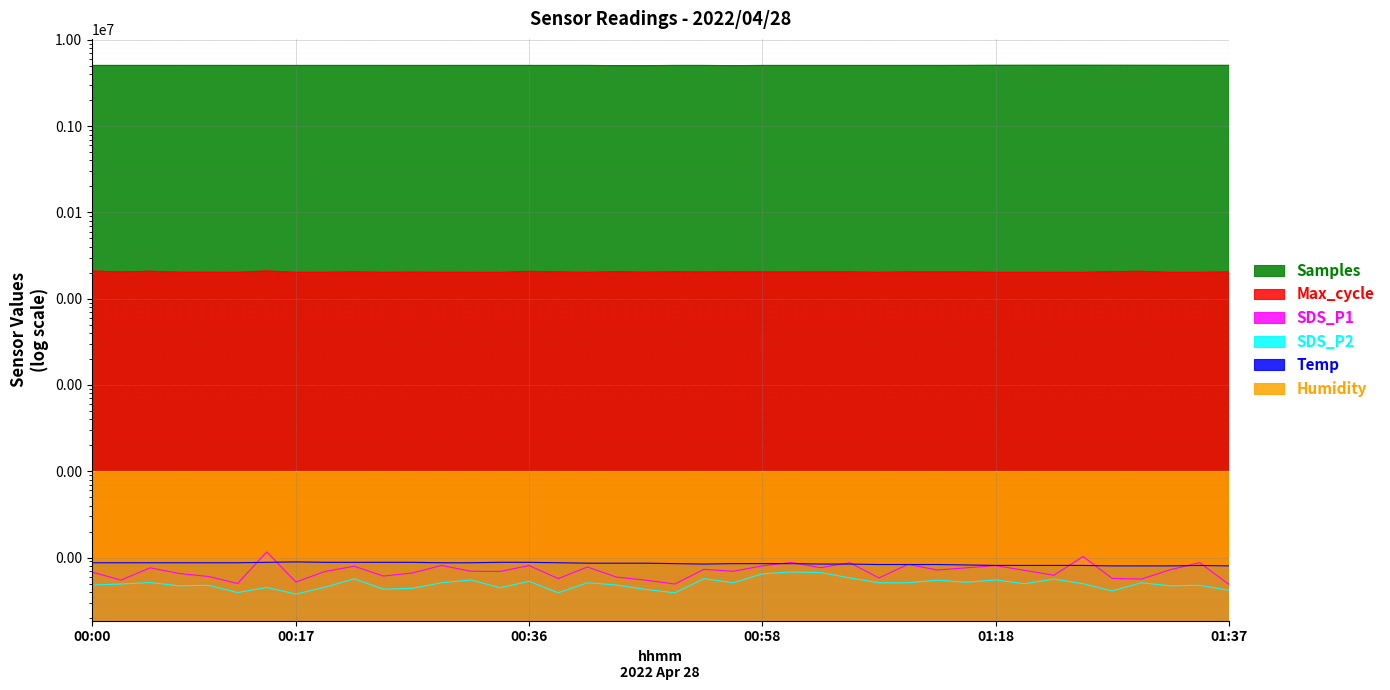

True or false: Temp has a value of 8.1 at 01:20.

True